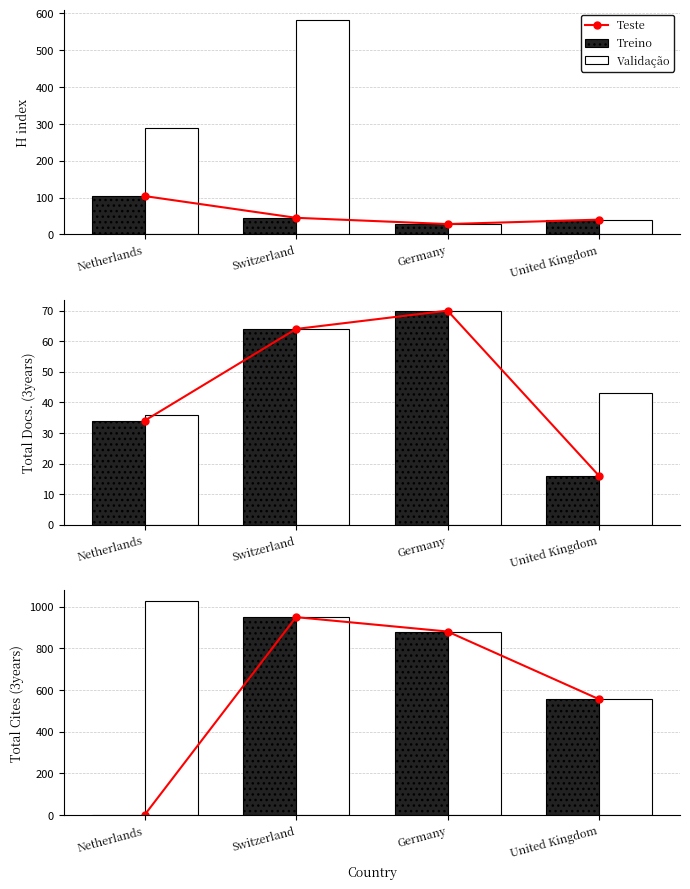

Reading left to right, what are all the values shown in this chart?

Teste: 0	950	881	556
Treino: 0	950	881	556
Validação: 1028	950	881	556